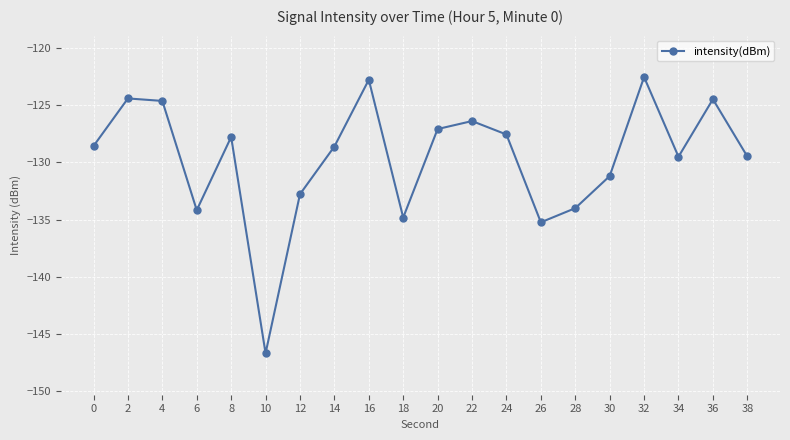

What is the sum of the values at 36 and 12?

-257.2